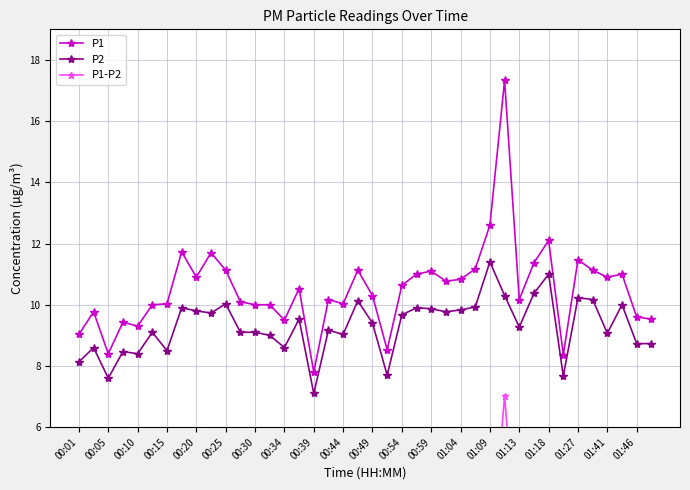

What is the highest value of the P2 series?

11.4